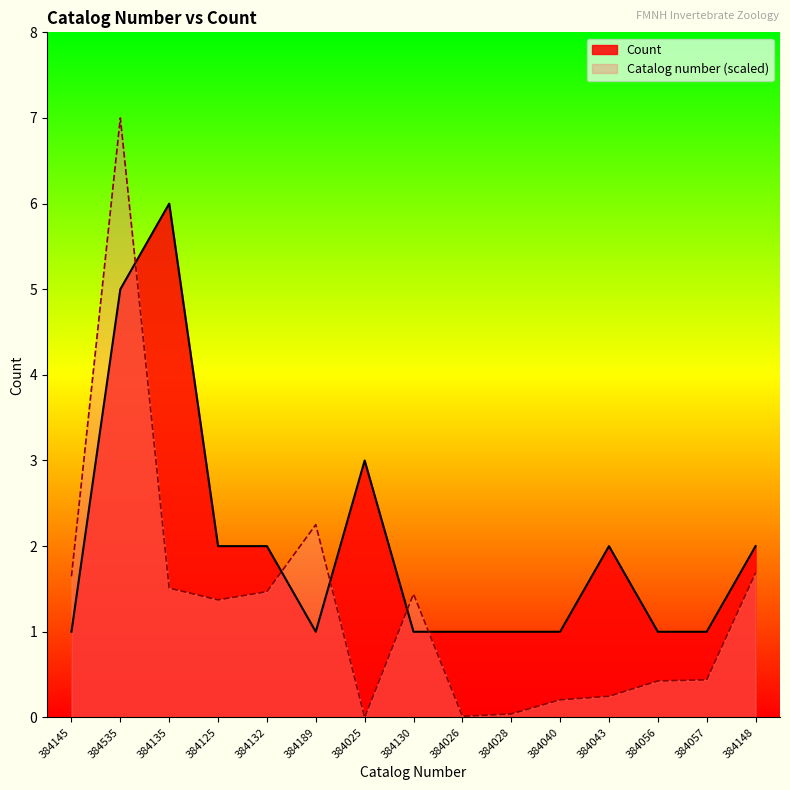

The Catalog number series shows 3.2 at 384189. True or false?

False